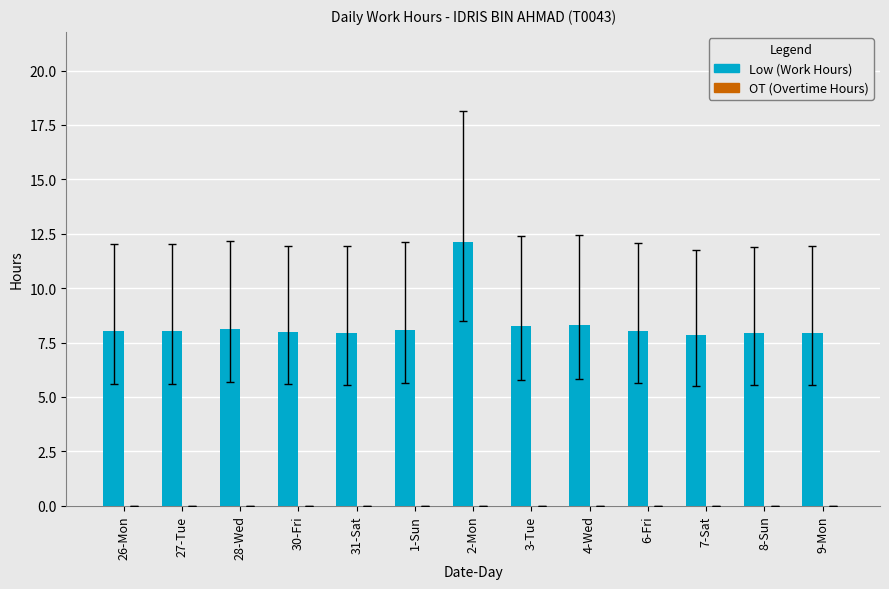

What is the label of the 10th bar from the right?

30-Fri